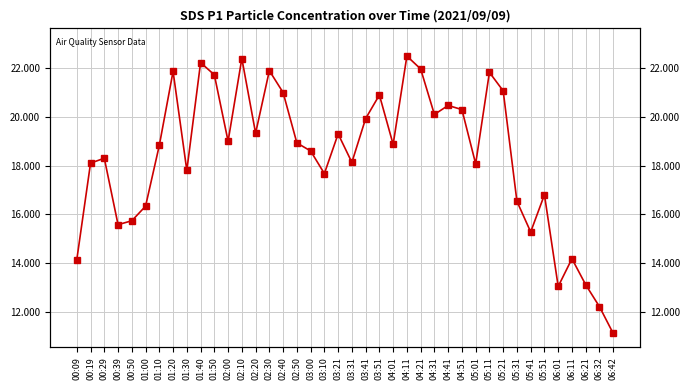

Which label corresponds to the largest value in the chart?

04:11